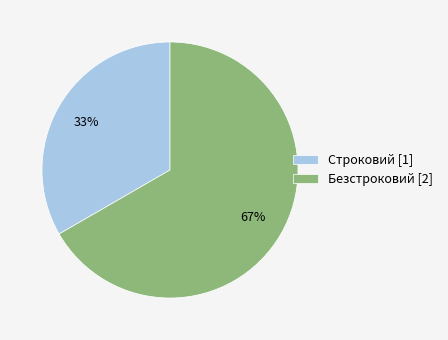

What percentage is the Безстроковий slice, to the nearest percent?

67%